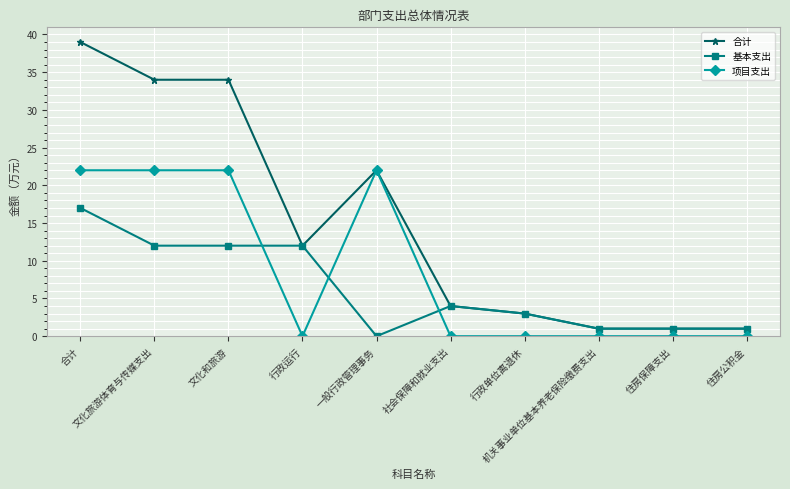

True or false: 基本支出 has a value of 20 at 文化旅游体育与传媒支出.

False